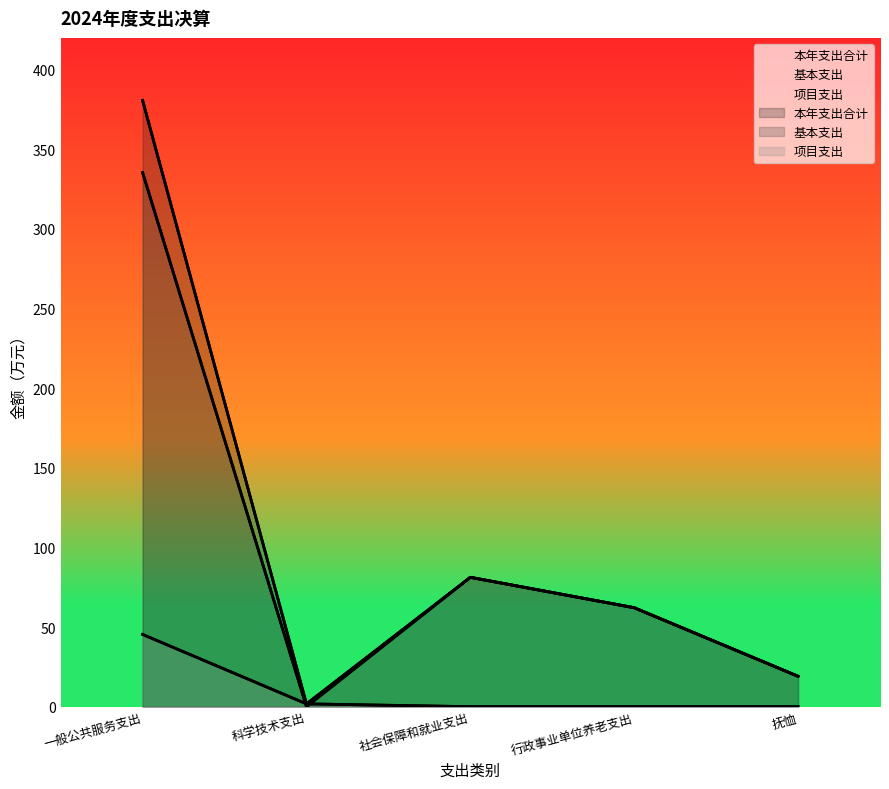

Which series has the widest spread of values?

本年支出合计